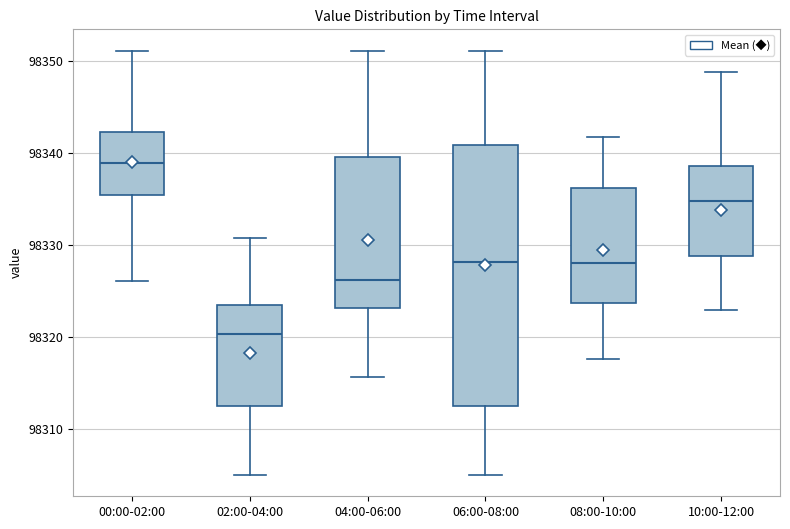

Reading left to right, read every box against the y-axis: the position of its median line, the range the box covers, and the ends of its whiskers. The values are not printed on the chart, so give them approximately, as read against the axis.

00:00-02:00: median 98339, box 98335 to 98342, whiskers 98326 to 98351
02:00-04:00: median 98320, box 98313 to 98323, whiskers 98305 to 98331
04:00-06:00: median 98326, box 98323 to 98340, whiskers 98316 to 98351
06:00-08:00: median 98328, box 98313 to 98341, whiskers 98305 to 98351
08:00-10:00: median 98328, box 98324 to 98336, whiskers 98318 to 98342
10:00-12:00: median 98335, box 98329 to 98339, whiskers 98323 to 98349